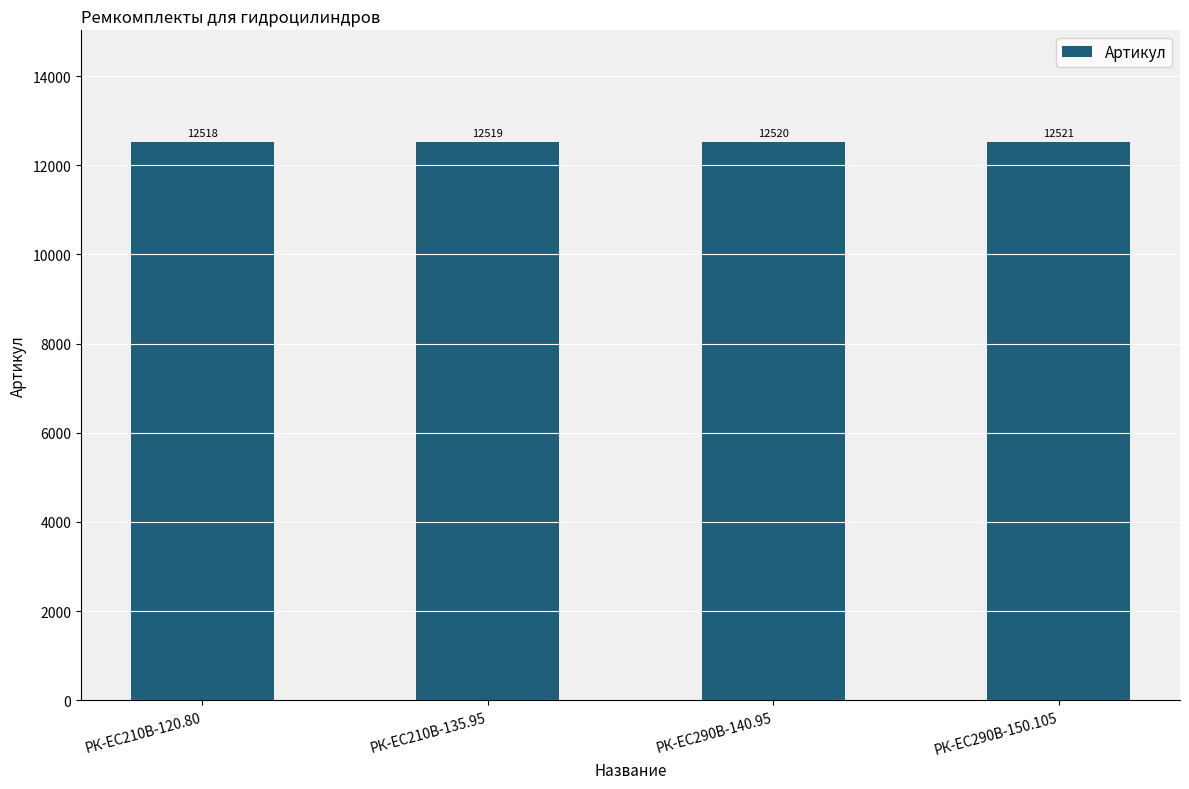

The chart shows a value of 3050 at РК-EC210В-135.95. True or false?

False